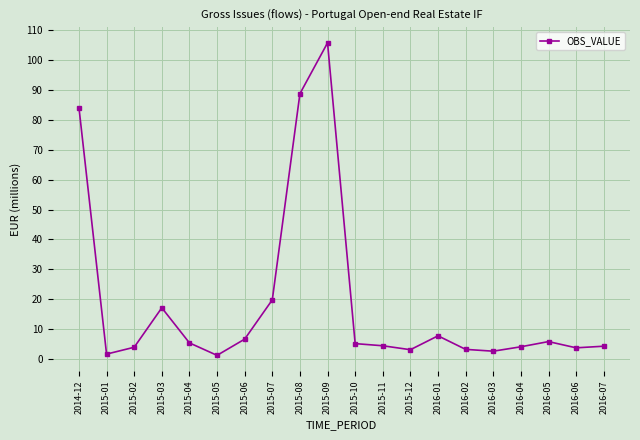

What is the difference between the second highest and minimum values?

87.6